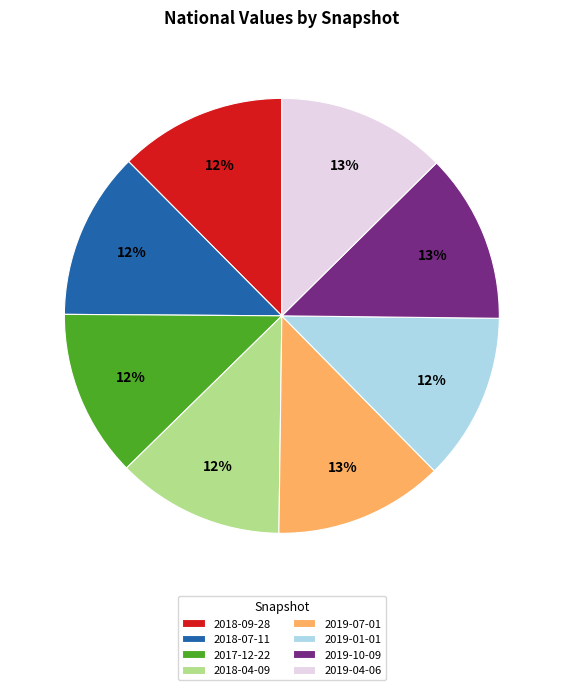

What percentage is the 2018-04-09 slice, to the nearest percent?

12%